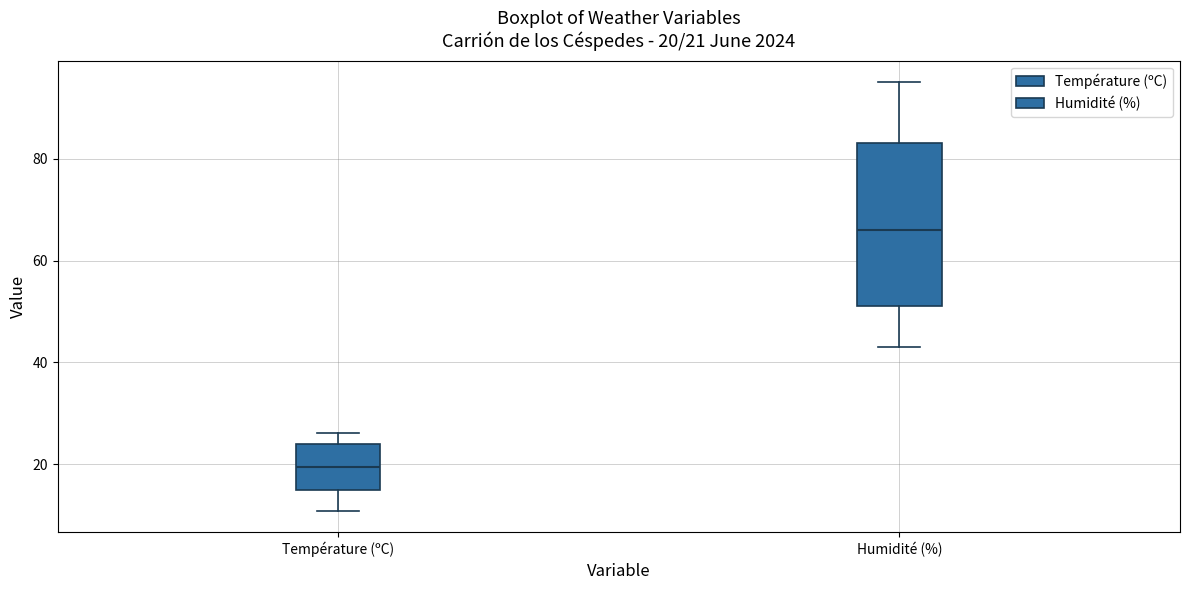

Which box has the highest median line?

Humidité (%)